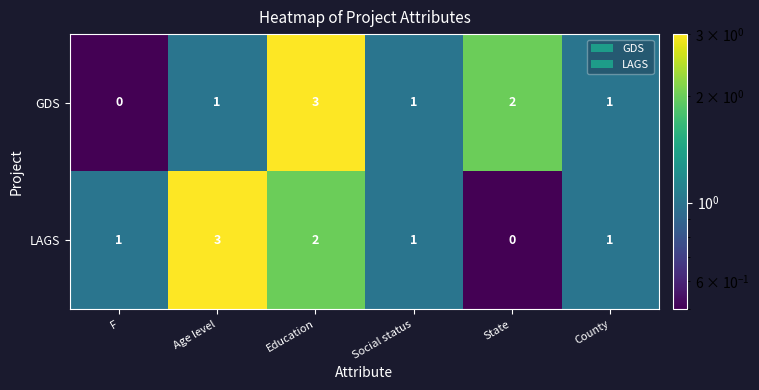

What is the sum of all LAGS values?

8